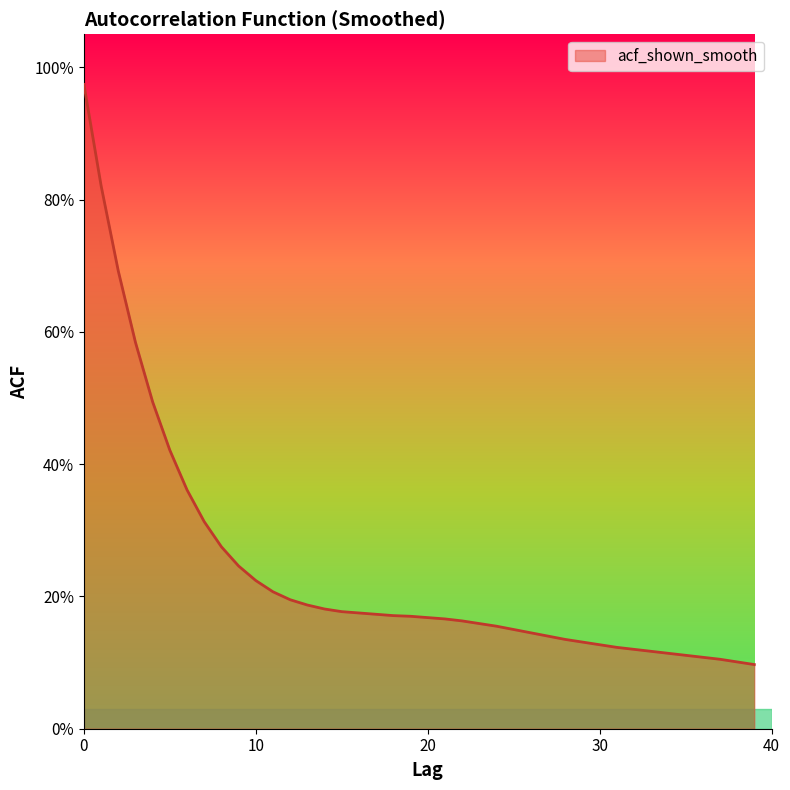

True or false: the data has more than 0 interior local peaks.

False